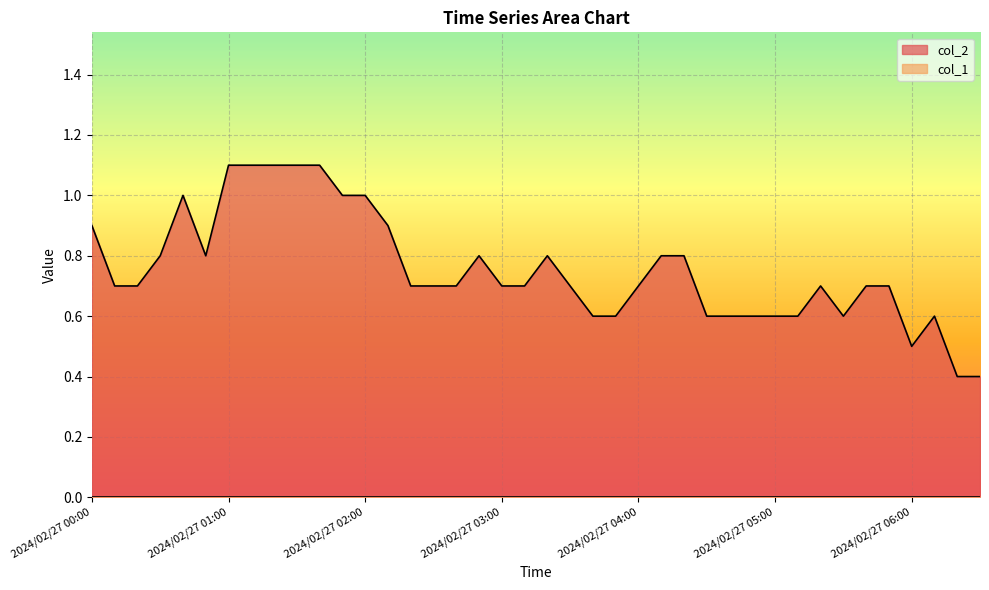

What is the label of the 30th point from the right?

2024/02/27 01:40